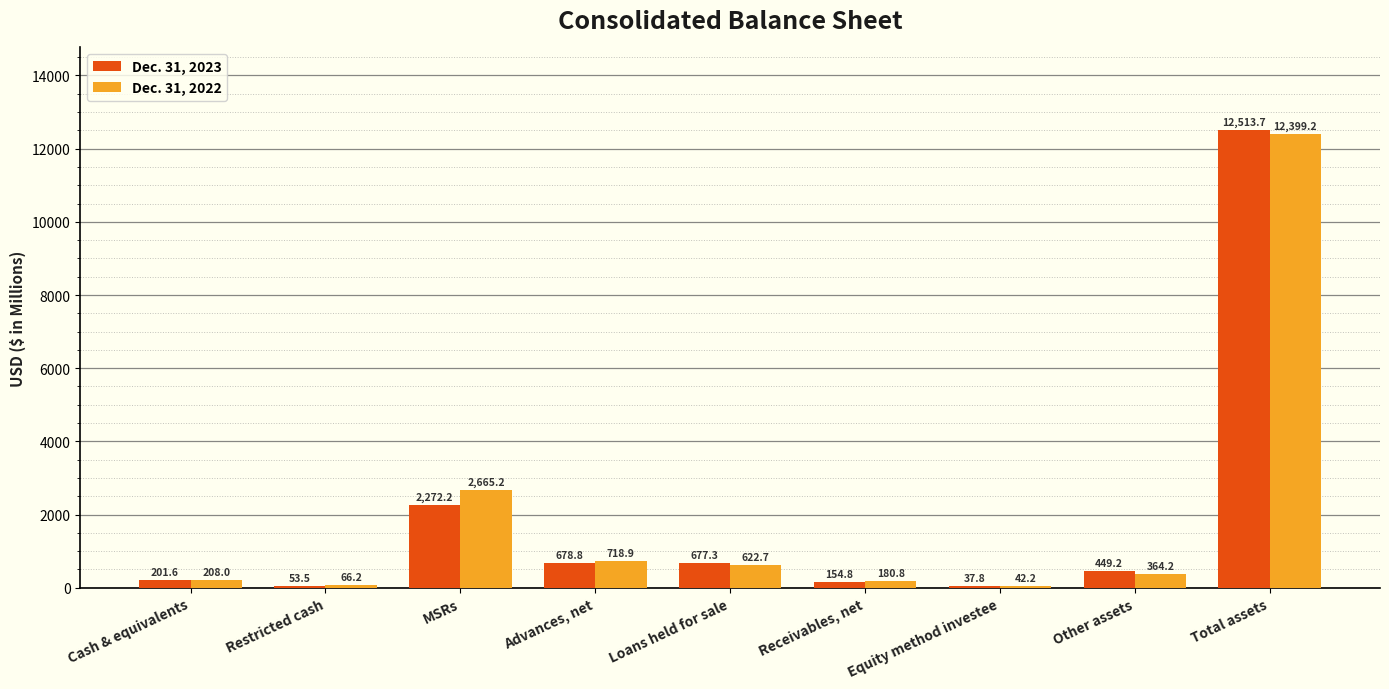

Where does the Dec. 31, 2023 series first go above 449?

MSRs